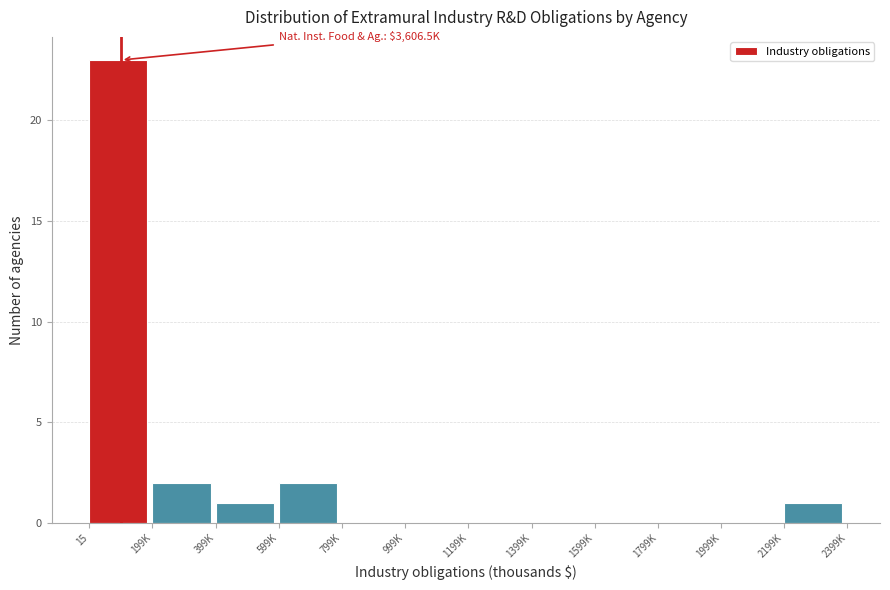

Reading right to left, list all the values displayed in this chart.

2199K=1	1999K=0	1799K=0	1599K=0	1399K=0	1199K=0	999K=0	799K=0	599K=2	399K=1	199K=2	15=23